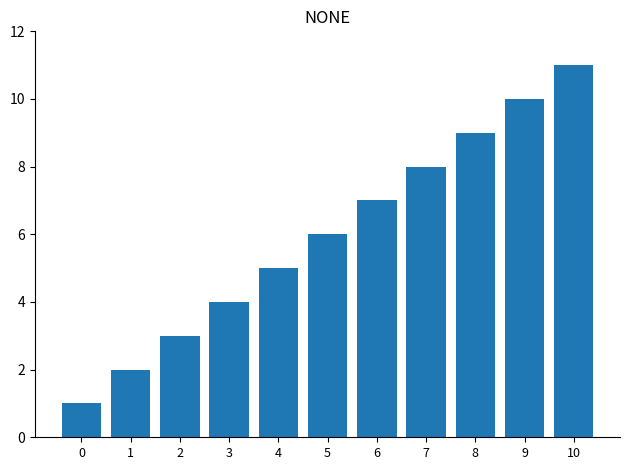

The chart shows a value of 2 at 1. True or false?

True